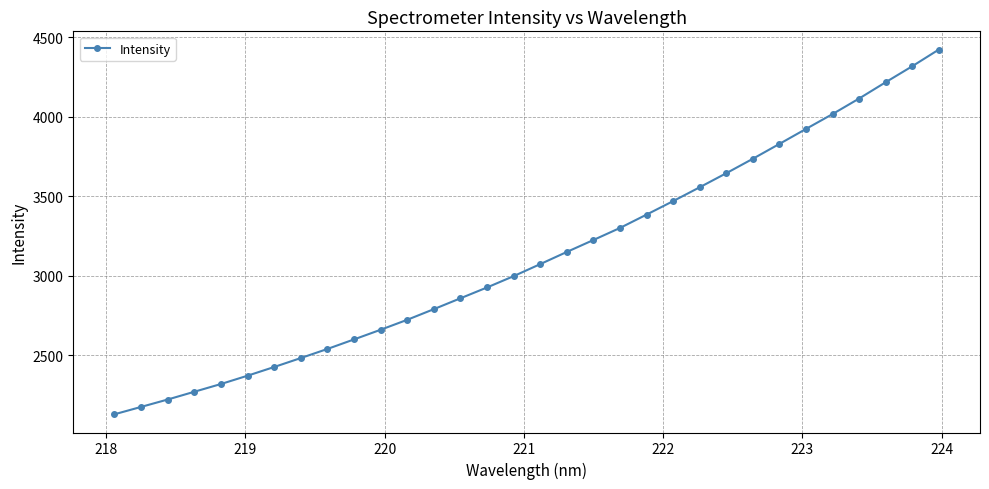

What is the value of the 6th point from the left?

2371.2